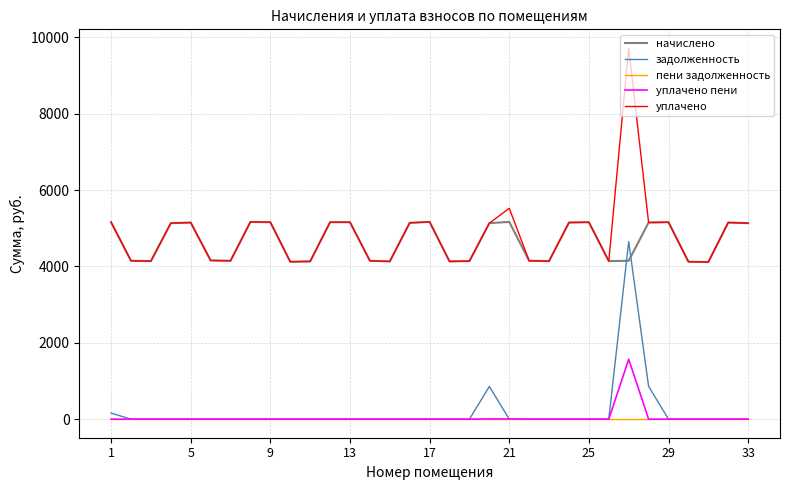

Which series has the widest spread of values?

уплачено